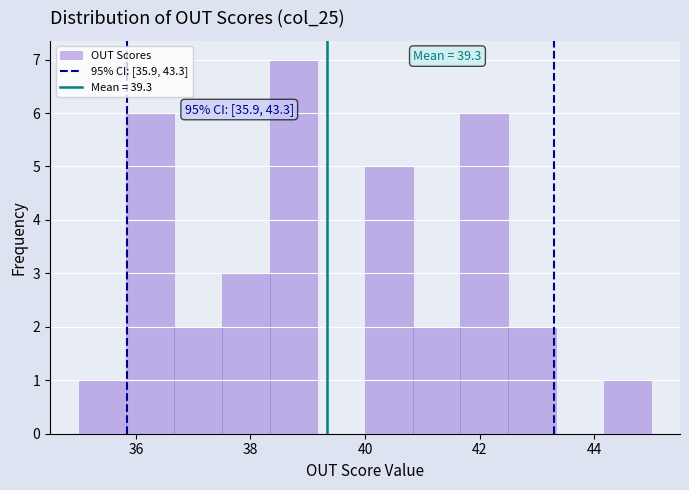

Which range on the x-axis has the tallest bar?

38.4 to 39.2